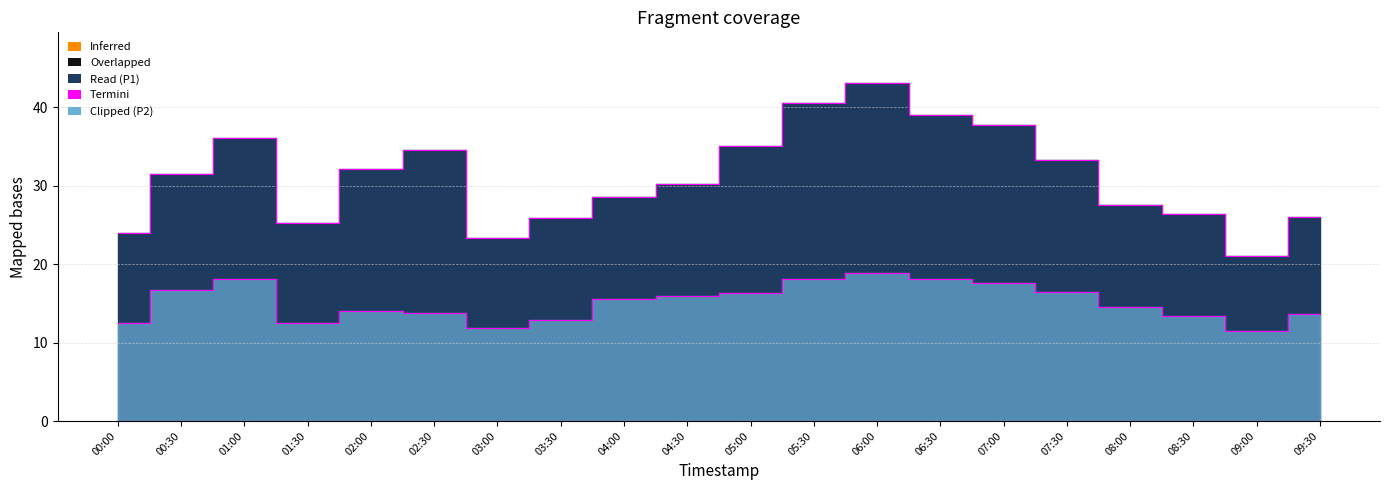

True or false: P1 edge and P2 edge cross at least once.

False